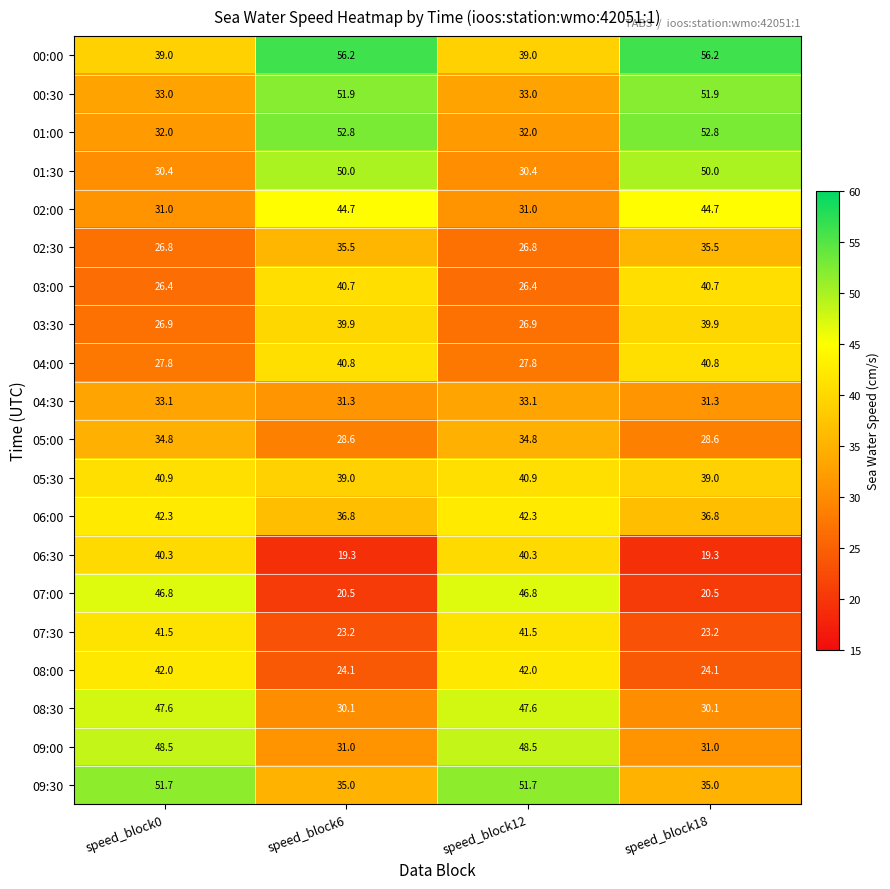

Where does the 03:30 series first go above 39?

speed_block6